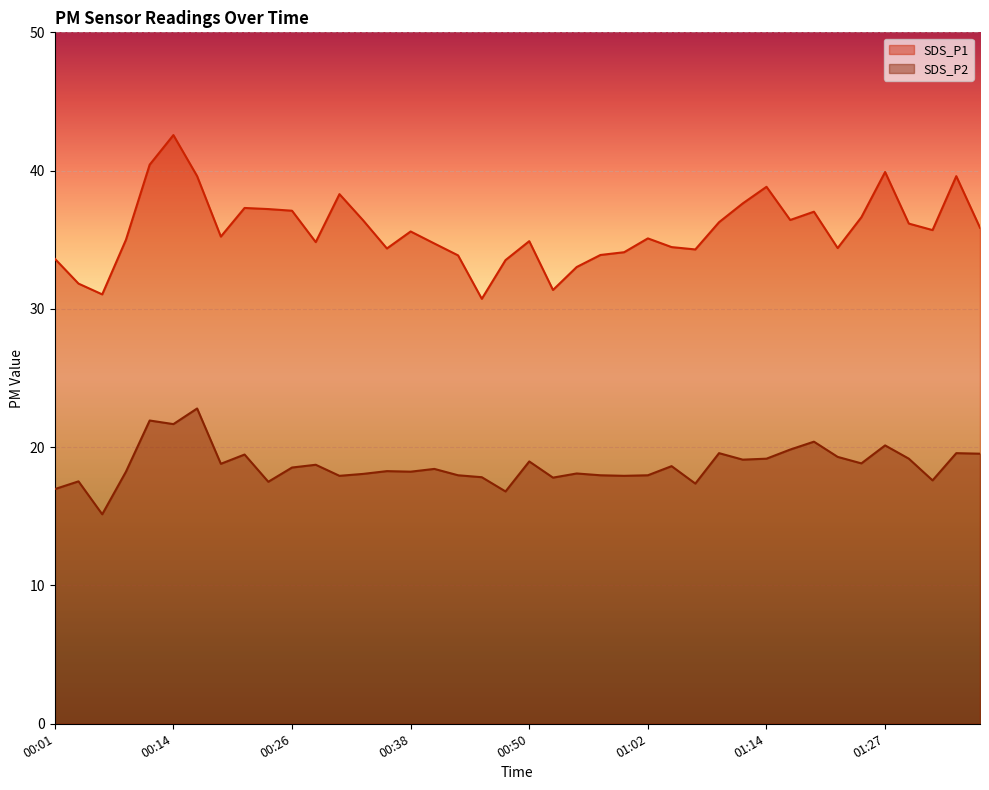

Is the value of SDS_P2 at 00:16 greater than the value of SDS_P1 at 01:19?

No